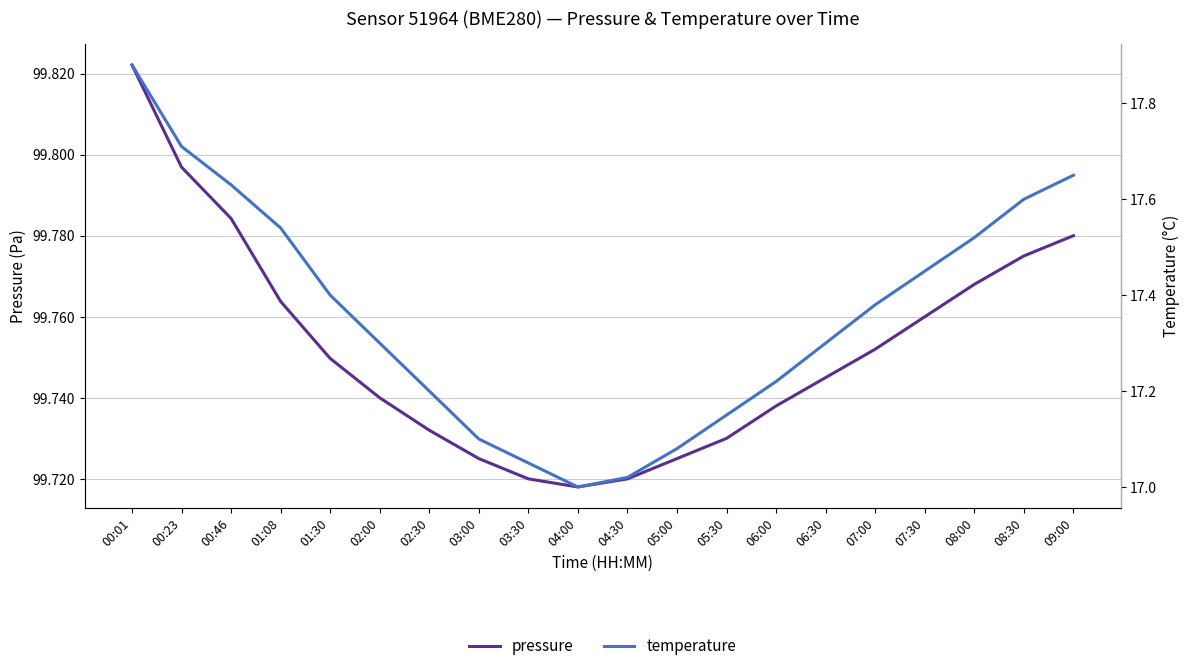

The value of pressure at 03:30 is 99720.0. True or false?

True